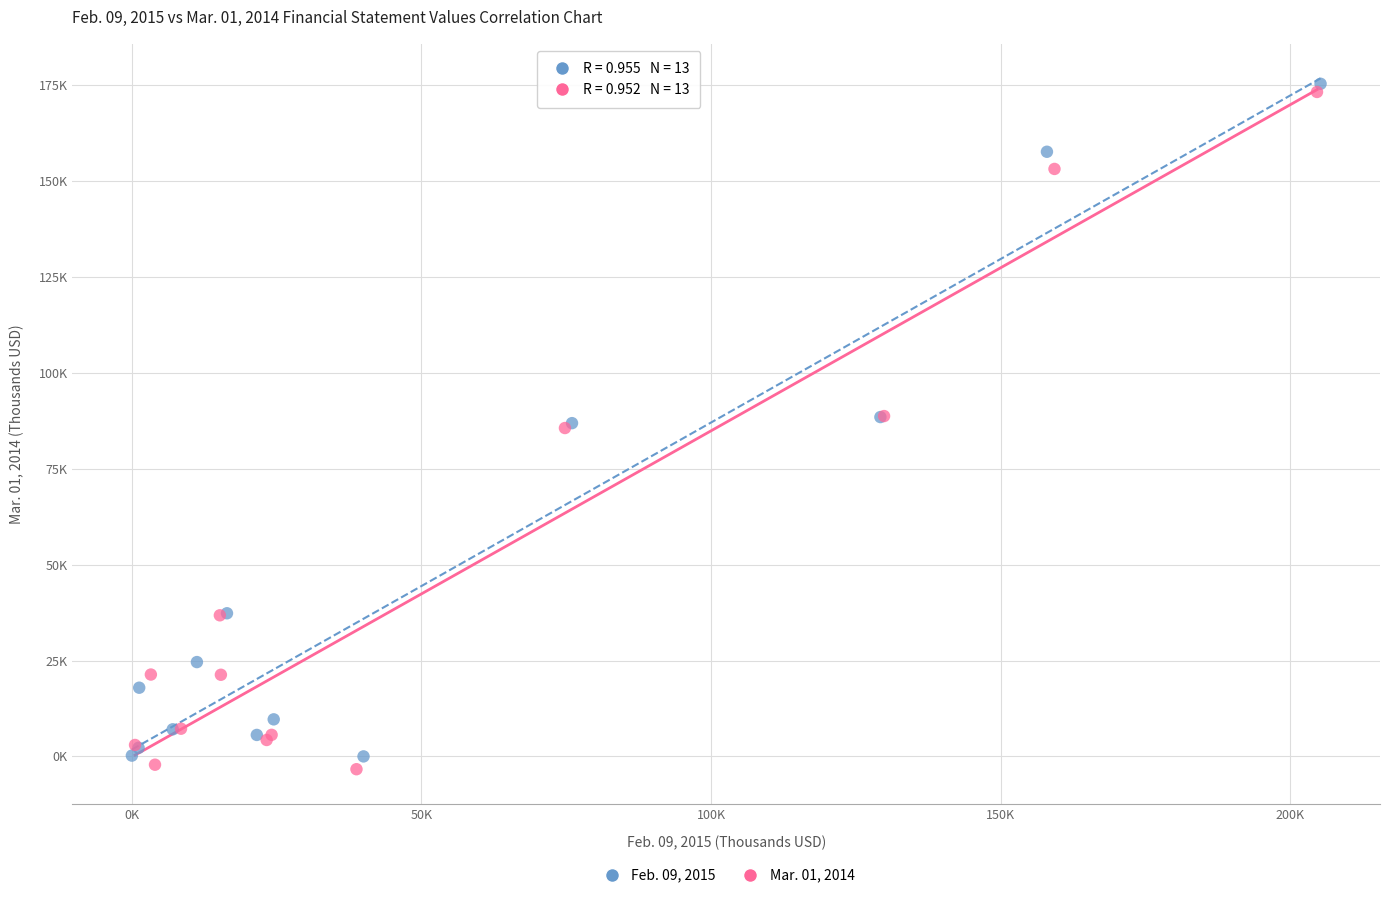

What are all the series names shown in the legend?

Feb. 09, 2015, Mar. 01, 2014